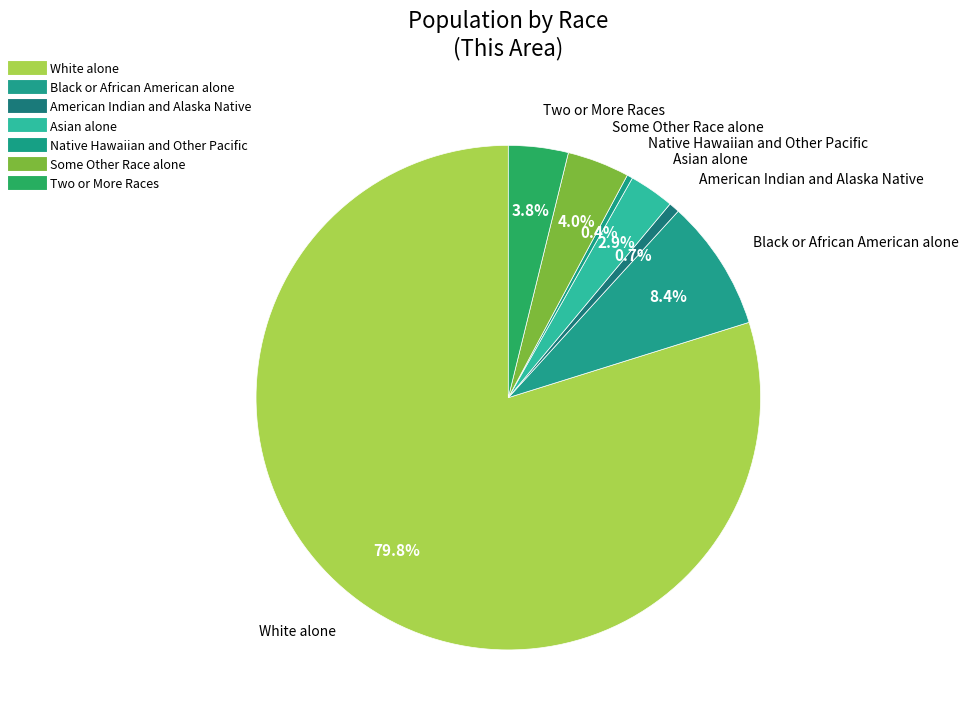

How many segments does this pie chart have?

7